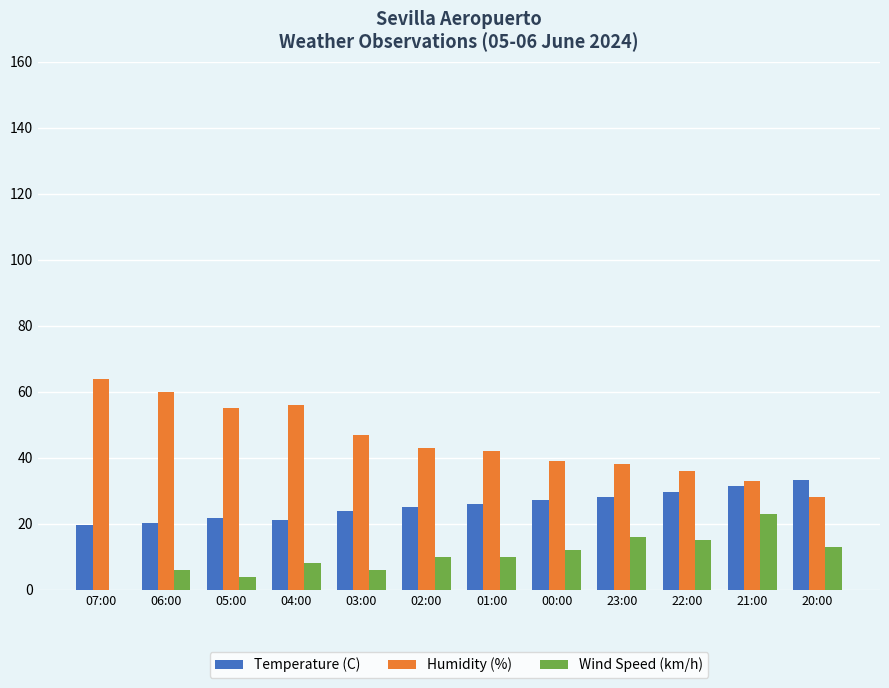

What is the maximum value for Wind Speed (km/h)?

23.0